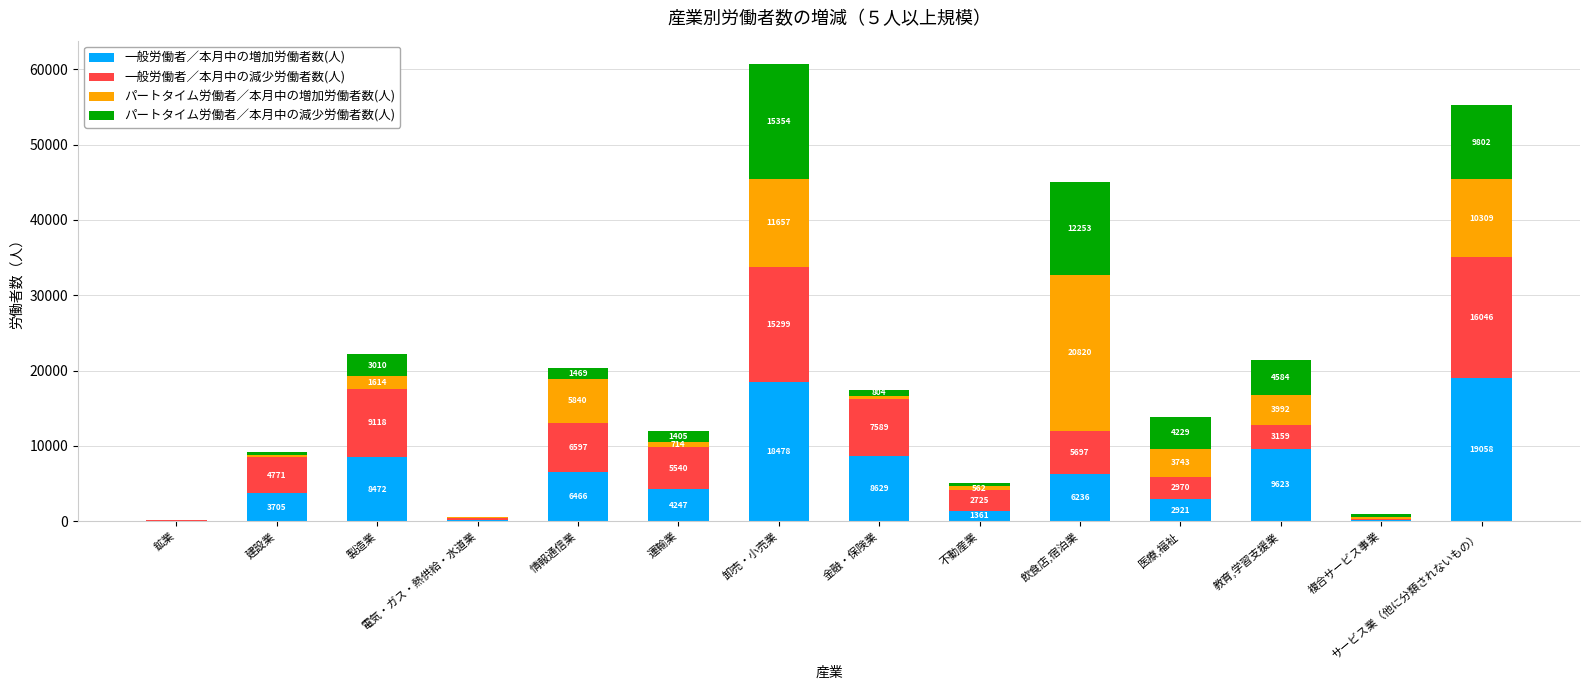

At which category is the sum across all series the highest?

卸売・小売業